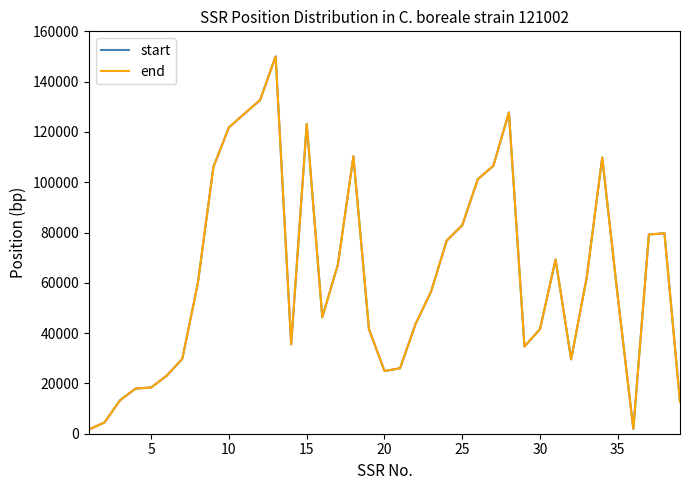

What is the highest value of the start series?

150032